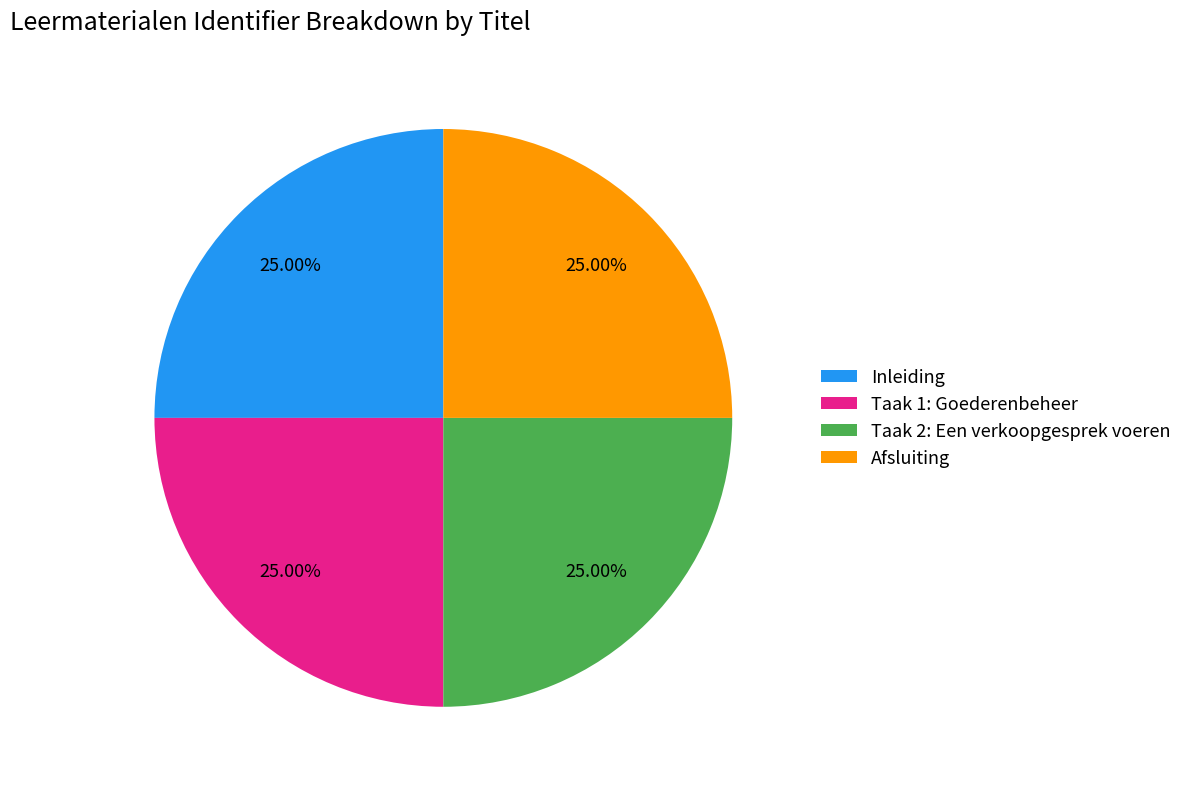

Approximately how many times larger is the value at Afsluiting compared to Inleiding?

1.0